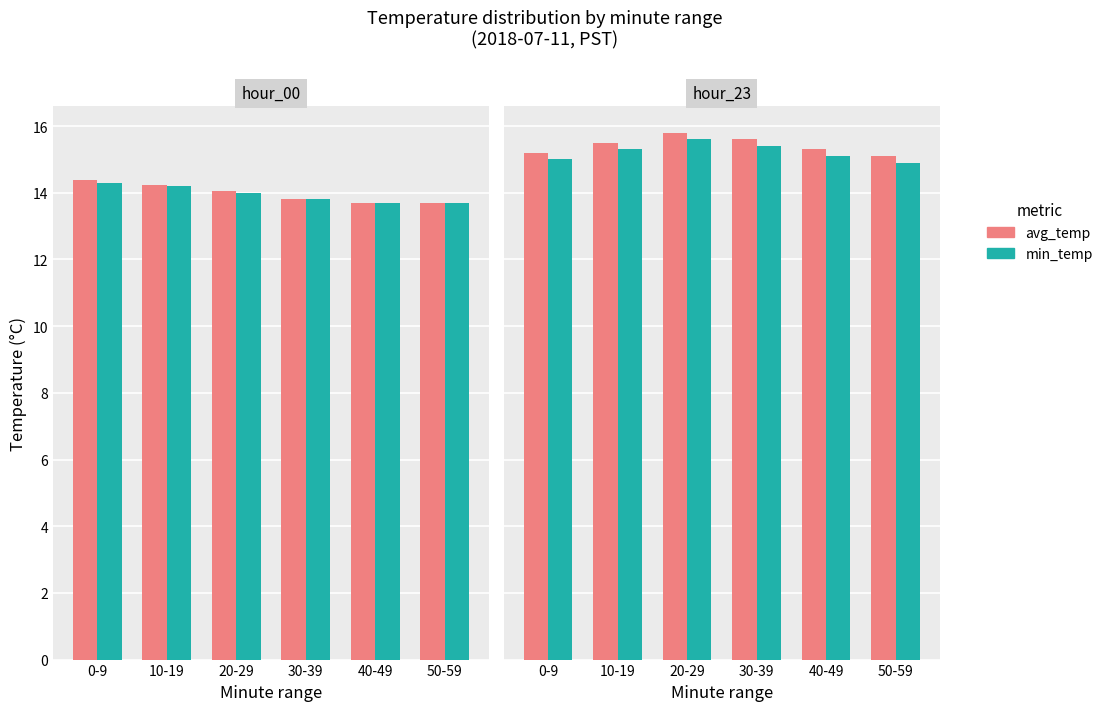

Which series has the widest spread of values?

avg_temp